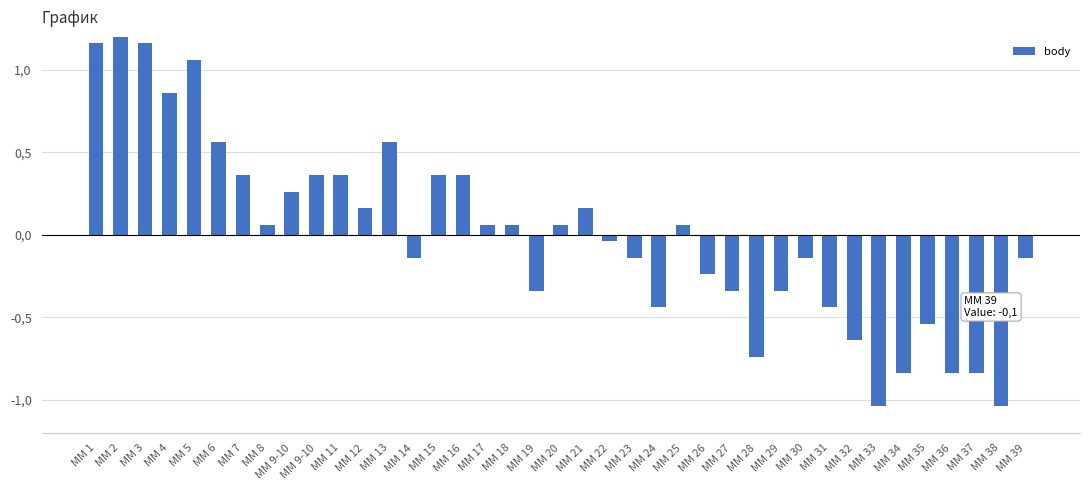

What is the value of the 24th bar from the left?

-0.4